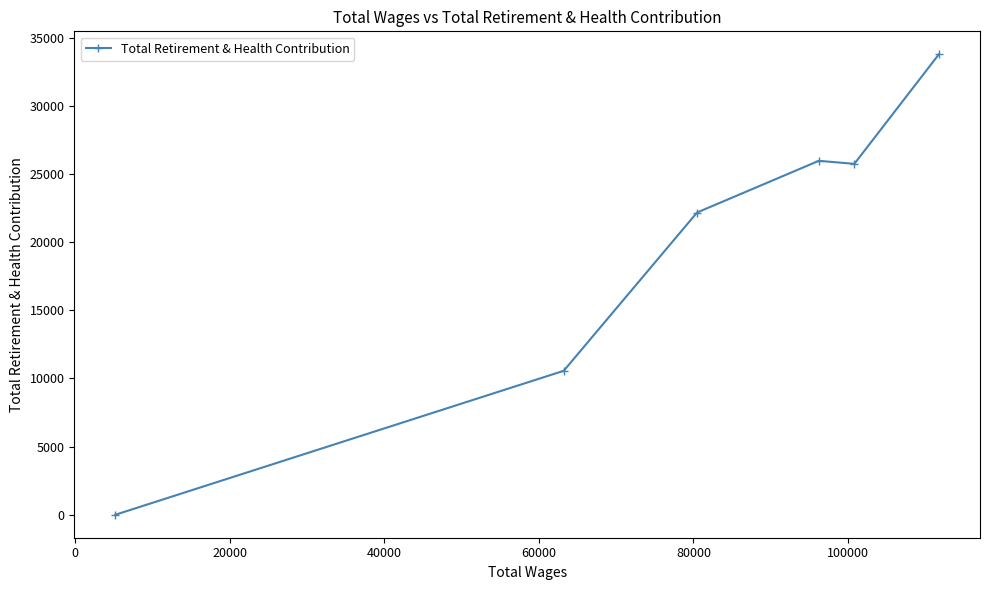

How many lines are shown in the chart?

1